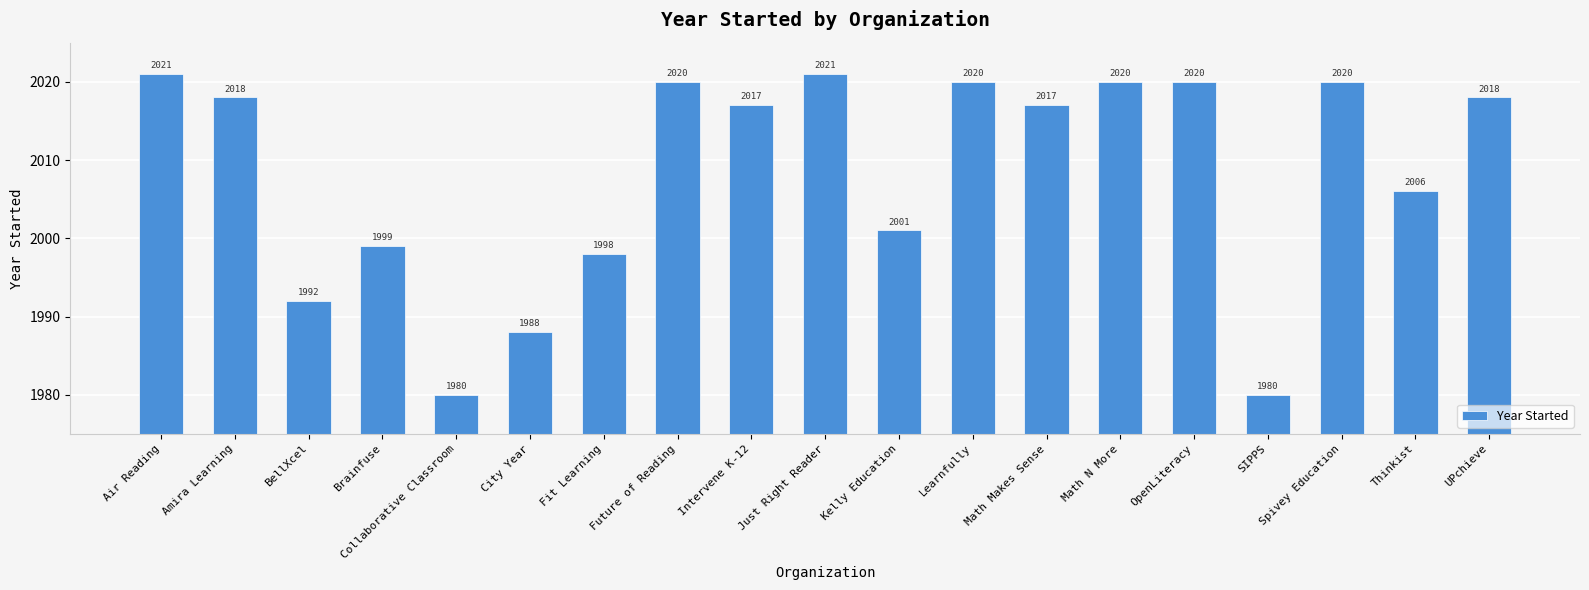

What is the change in value from Amira Learning to Thinkist?

-12